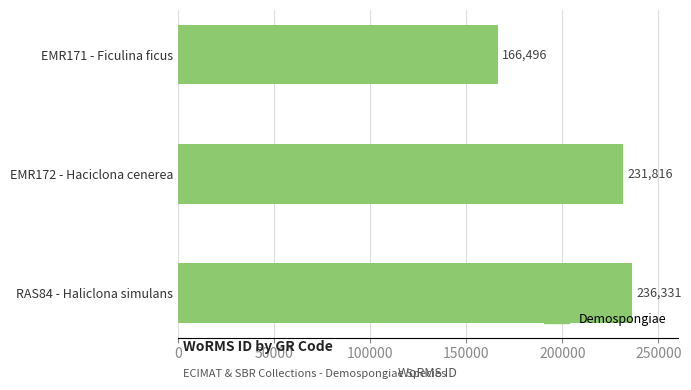

Reading top to bottom, list all the values displayed in this chart.

166496	231816	236331